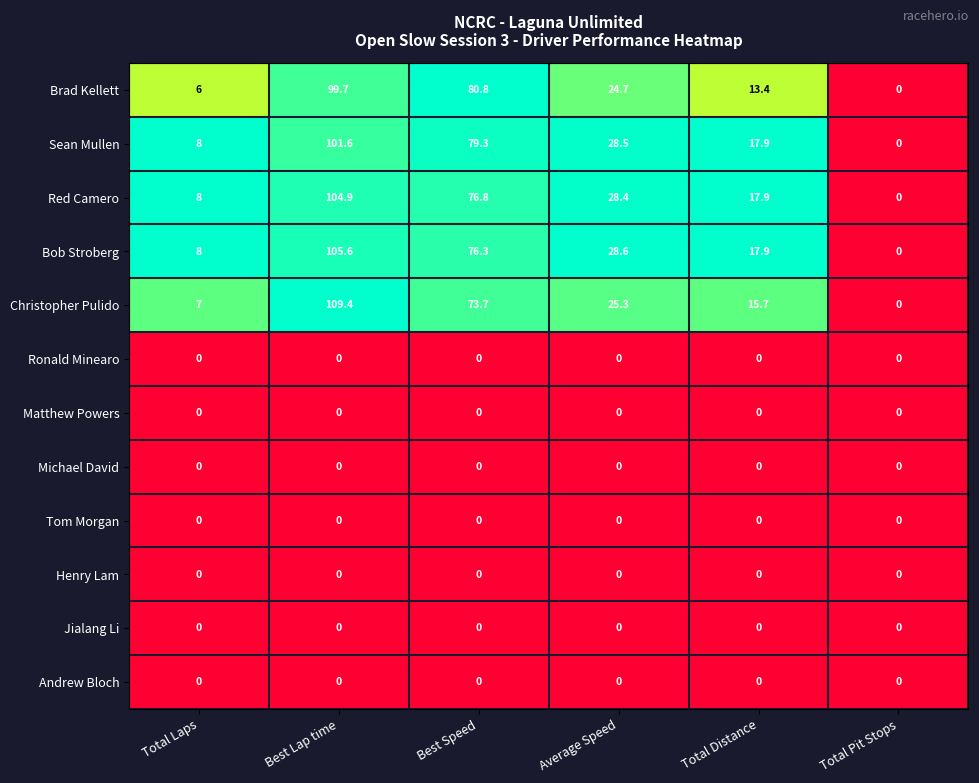

Rank the categories by Christopher Pulido value from lowest to highest.

Total Pit Stops, Total Laps, Total Distance, Average Speed, Best Speed, Best Lap time